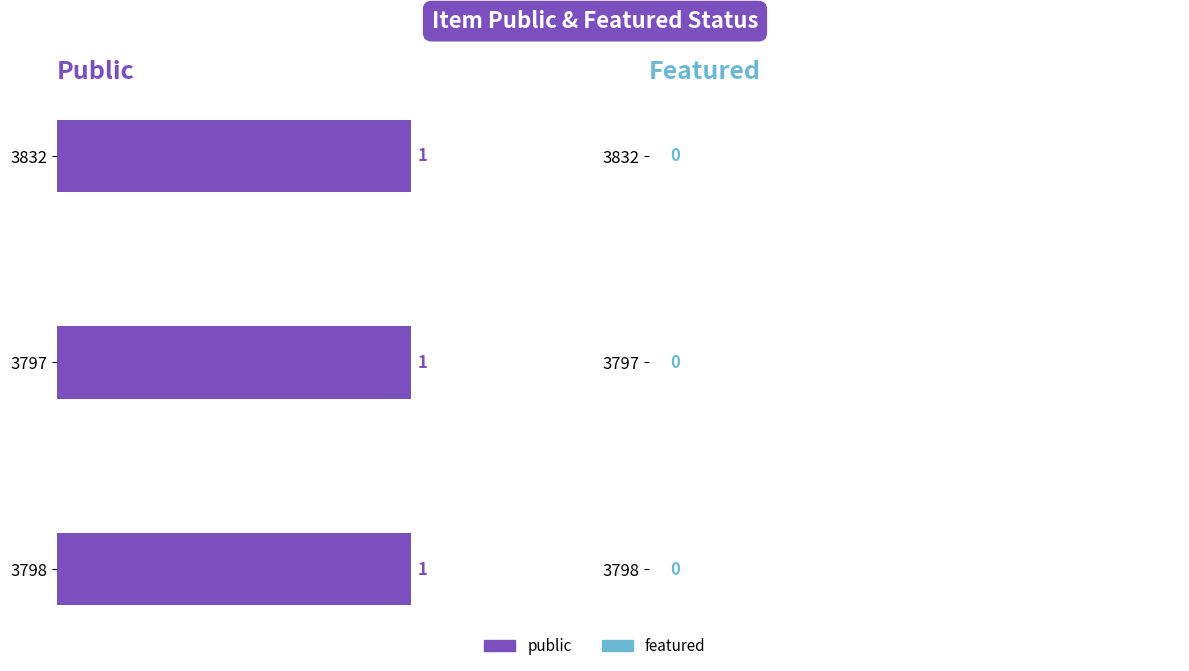

At how many categories does at least one series exceed 0?

3